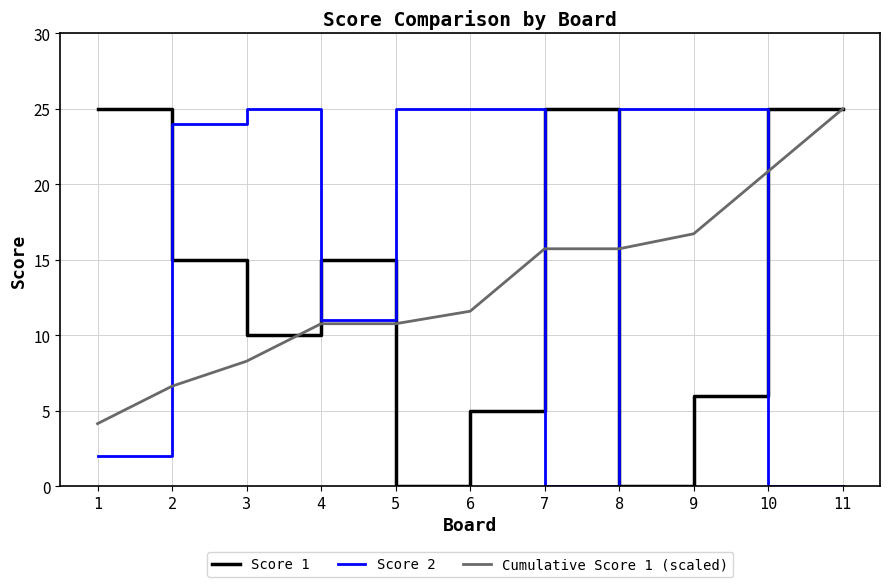

Reading right to left, what are all the values shown in this chart?

Score 1: 25.0	25.0	6.0	0.0	25.0	5.0	0.0	15.0	10.0	15.0	25.0
Score 2: 0.0	0.0	25.0	25.0	0.0	25.0	25.0	11.0	25.0	24.0	2.0
Cumulative Score 1 (scaled): 25.0	20.9	16.7	15.7	15.7	11.6	10.8	10.8	8.3	6.6	4.1